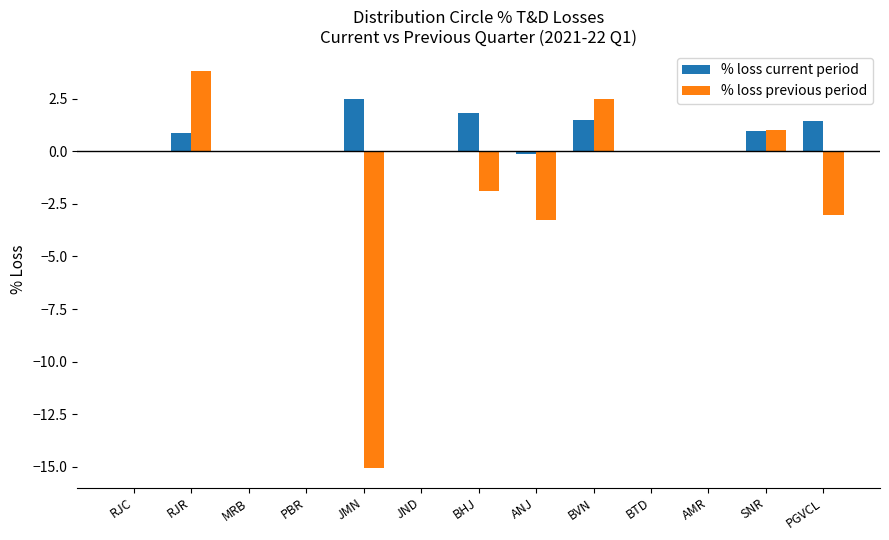

The % loss current period series shows -1.3 at RJC. True or false?

False